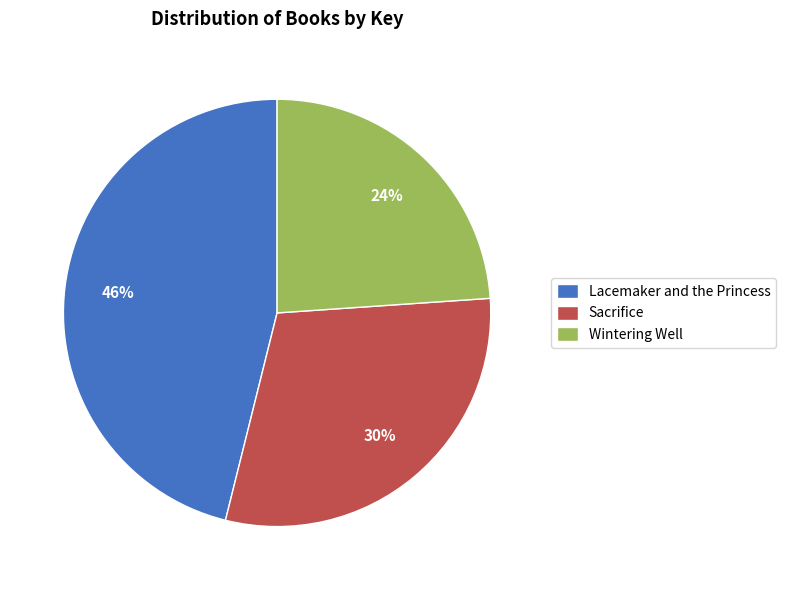

To the nearest percent, what portion does Wintering Well represent?

24%